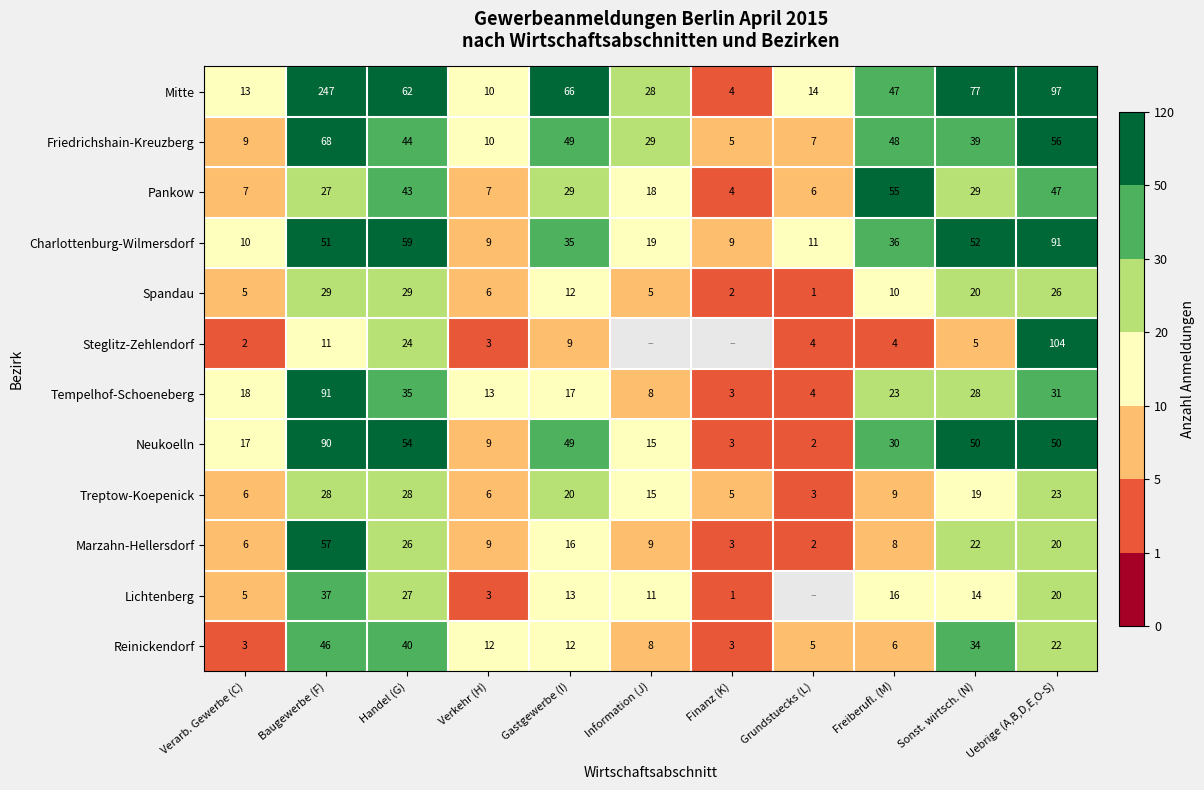

How many data points in Neukoelln are less than 30?

5